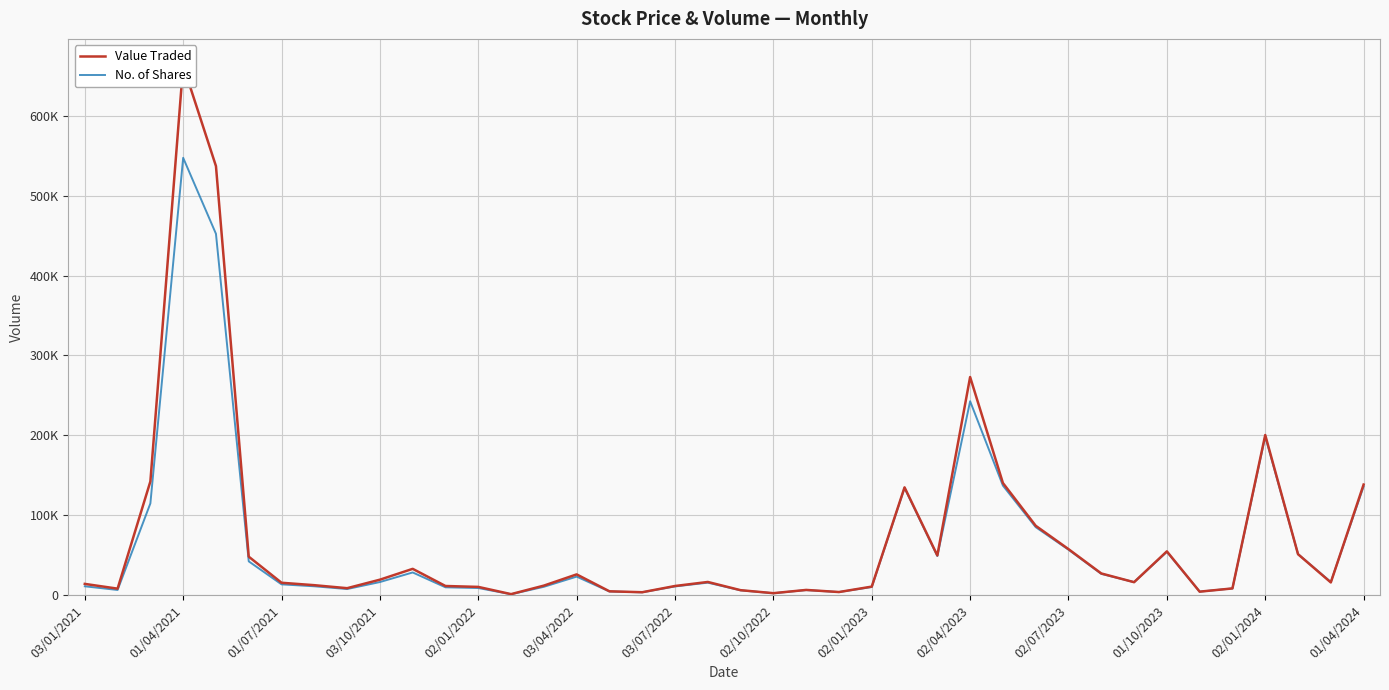

How many intersections are there between No. of Shares and Value Traded?

4